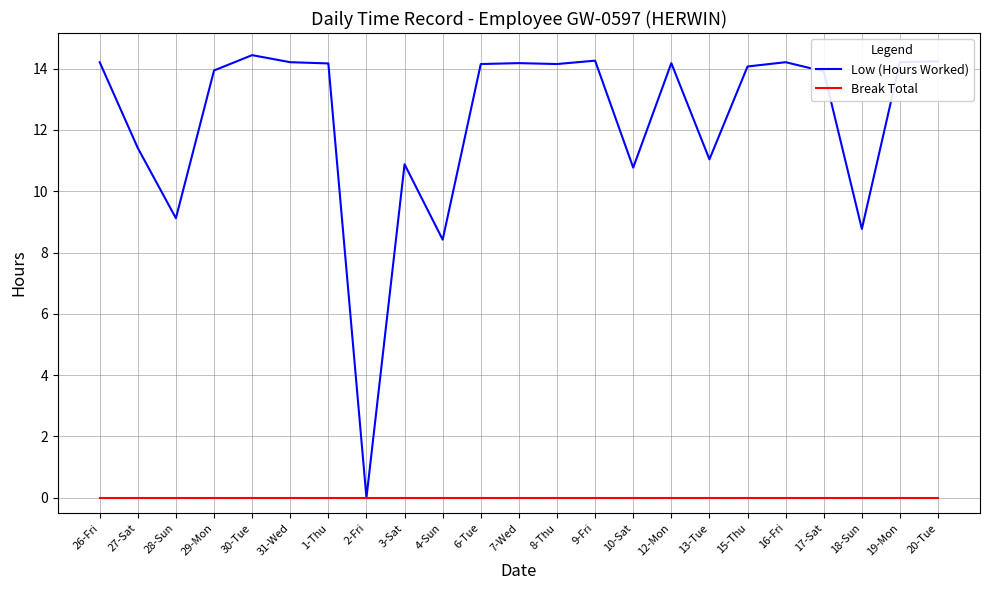

Which series has the largest range (max minus min)?

Low (Hours Worked)